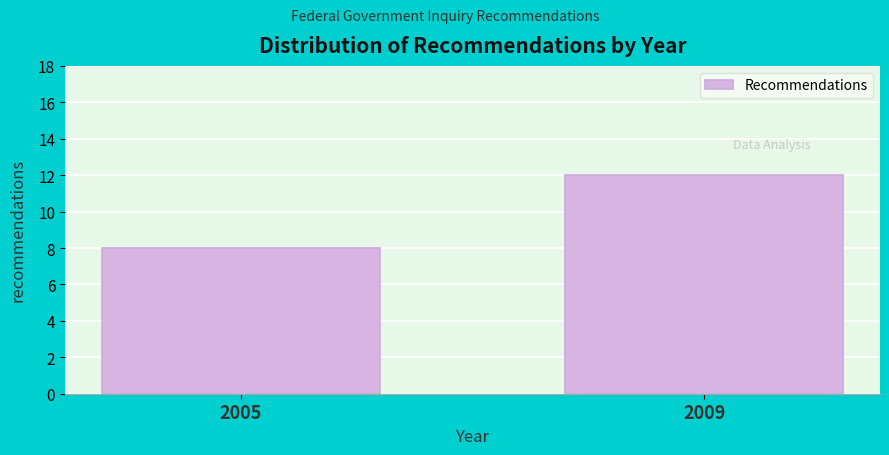

Reading right to left, transcribe all the data shown in this chart.

2009=12	2005=8